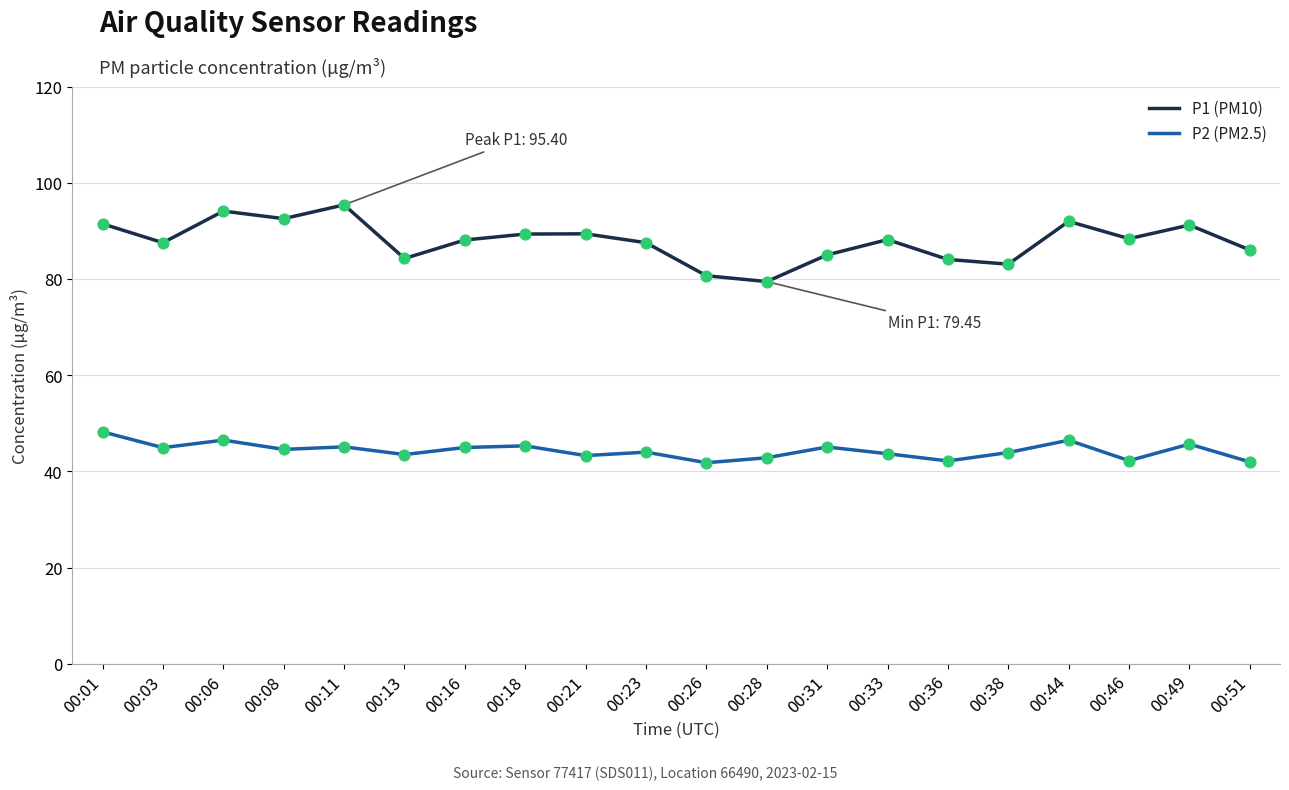

What are all the series names shown in the legend?

P1 (PM10), P2 (PM2.5)